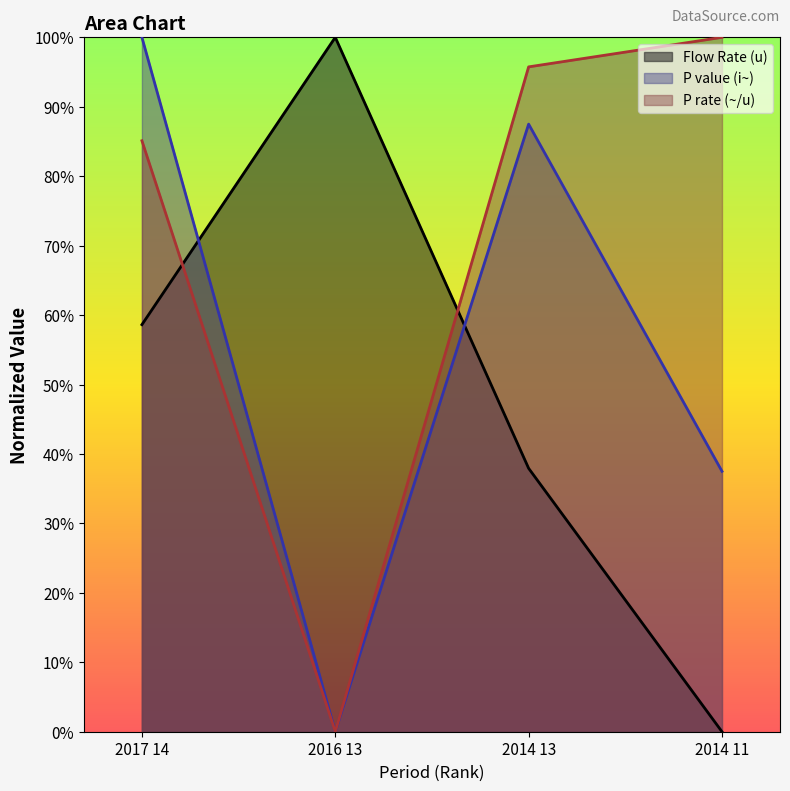

At which category is the sum across all series the highest?

2017 14